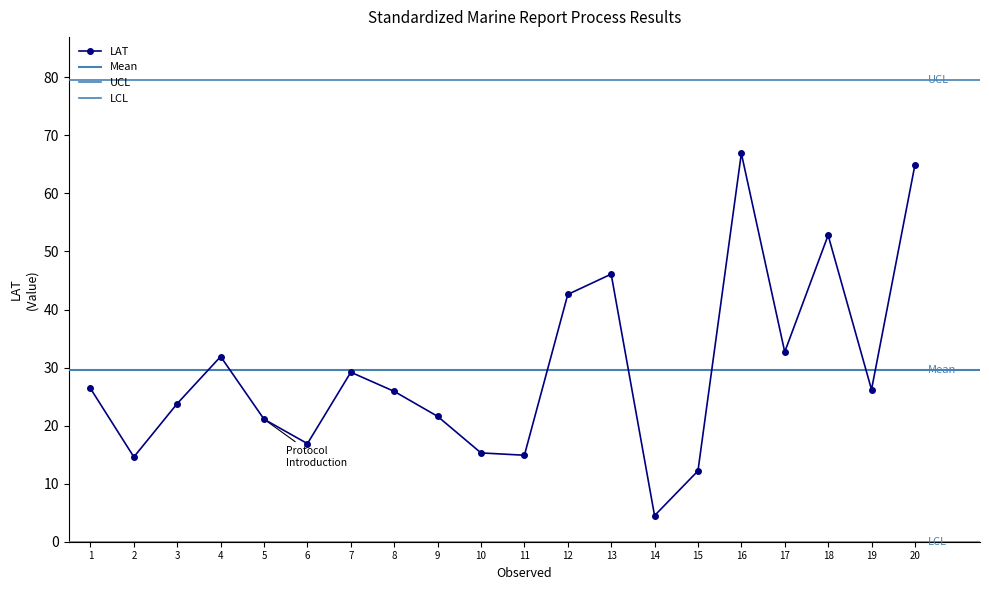

What is the highest value of the LAT series?

66.9